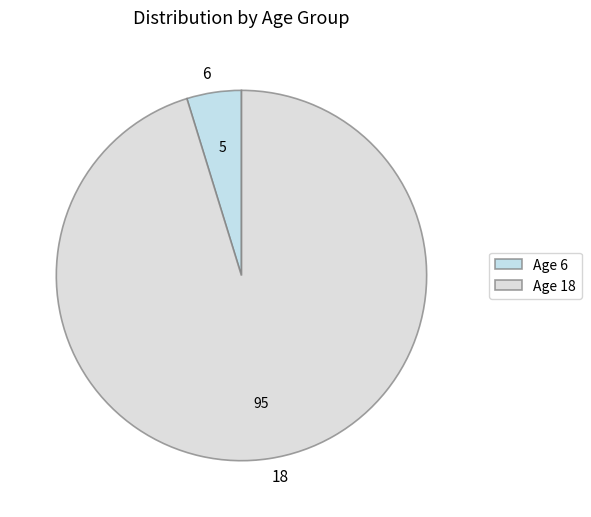

Rank the categories by value from lowest to highest.

6, 18